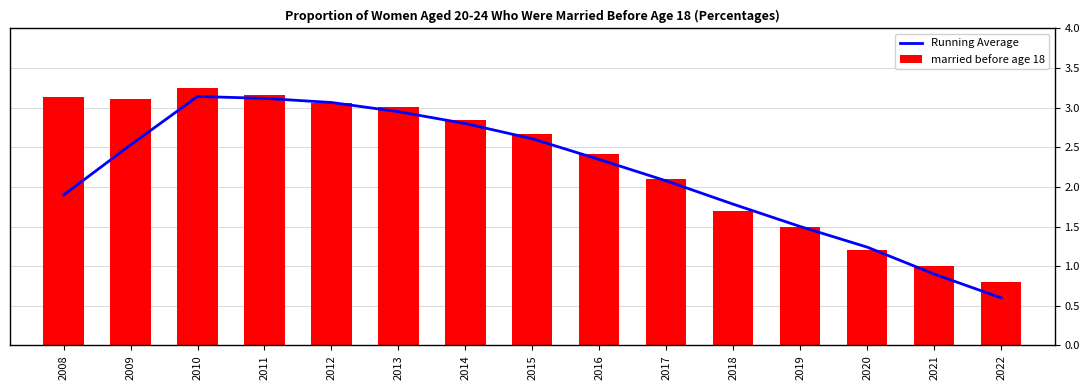

What is the difference between the highest and lowest values at 2009?

0.6